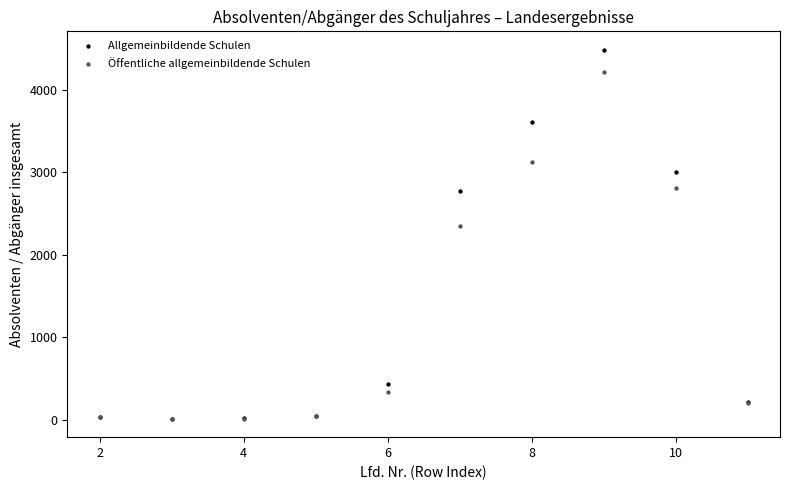

Across all series, what Y value is closest to 2248?

2353